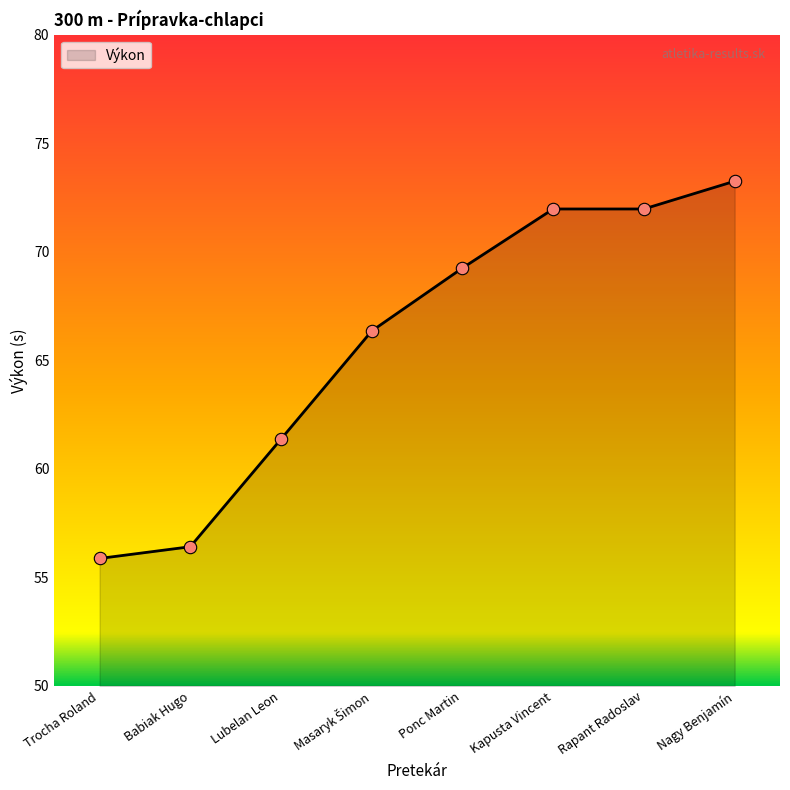

Approximately how many times larger is the value at Kapusta Vincent compared to Babiak Hugo?

1.3